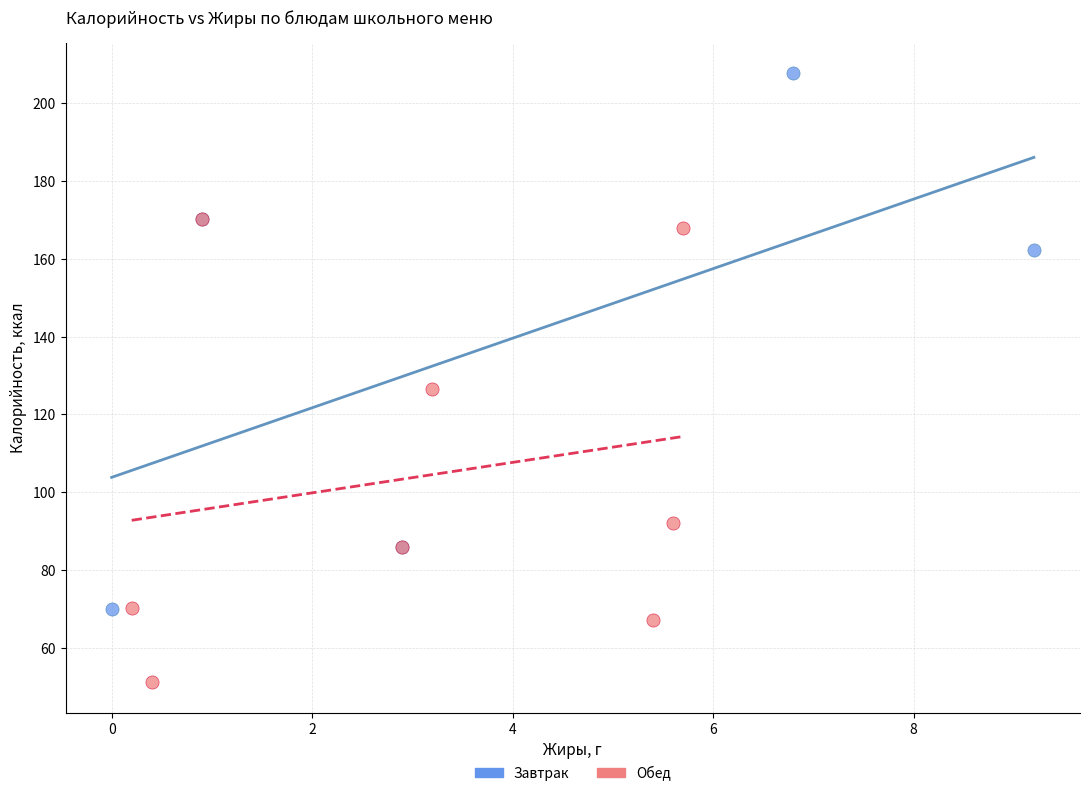

Which series contains the lowest Y value?

Обед